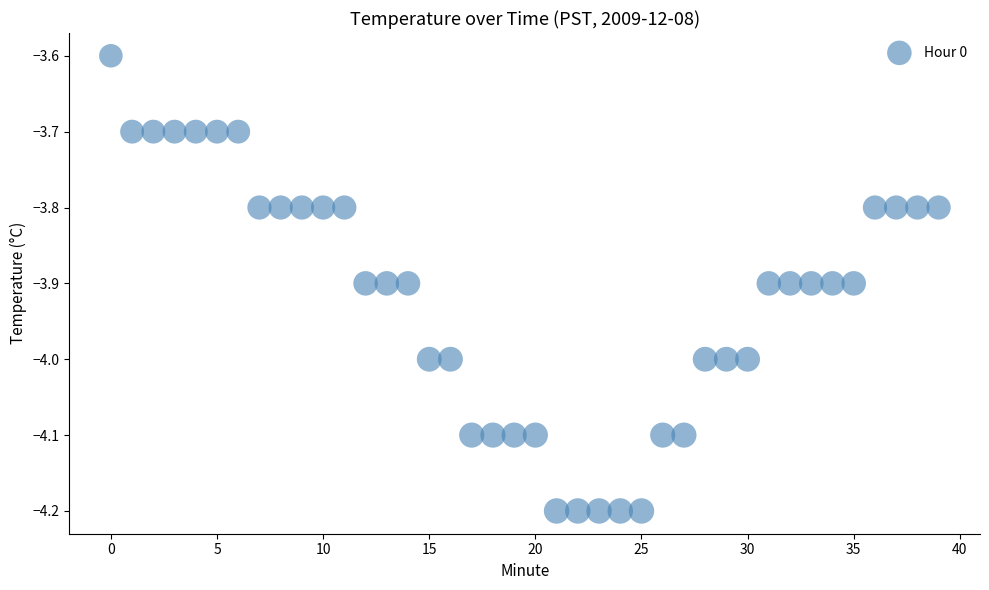

What is the range of Y values (max minus min)?

0.6